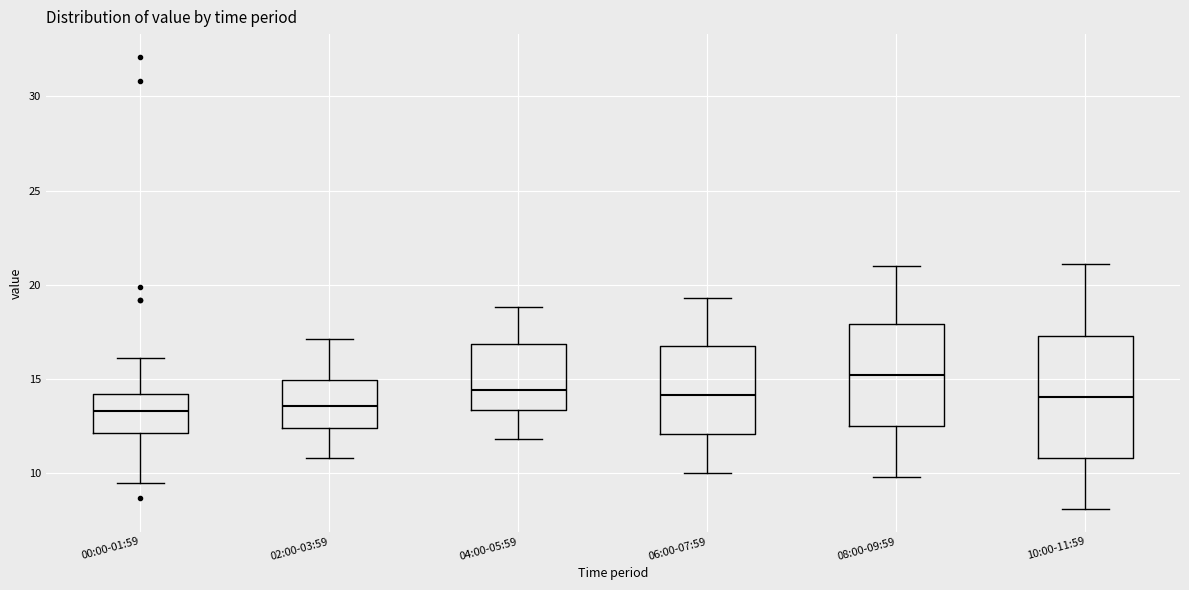

Reading left to right, transcribe this box plot: for each box, give where its median line is, the range the box spans, and where its two whiskers end, as read against the y-axis. The values are not printed on the chart, so give them approximately, as read against the axis.

00:00-01:59: median 13.5, box 12.0 to 14.0, whiskers 9.5 to 16.0
02:00-03:59: median 13.5, box 12.5 to 15.0, whiskers 11.0 to 17.0
04:00-05:59: median 14.5, box 13.5 to 17.0, whiskers 12.0 to 19.0
06:00-07:59: median 14.0, box 12.0 to 16.5, whiskers 10.0 to 19.5
08:00-09:59: median 15.0, box 12.5 to 18.0, whiskers 10.0 to 21.0
10:00-11:59: median 14.0, box 11.0 to 17.5, whiskers 8.0 to 21.0